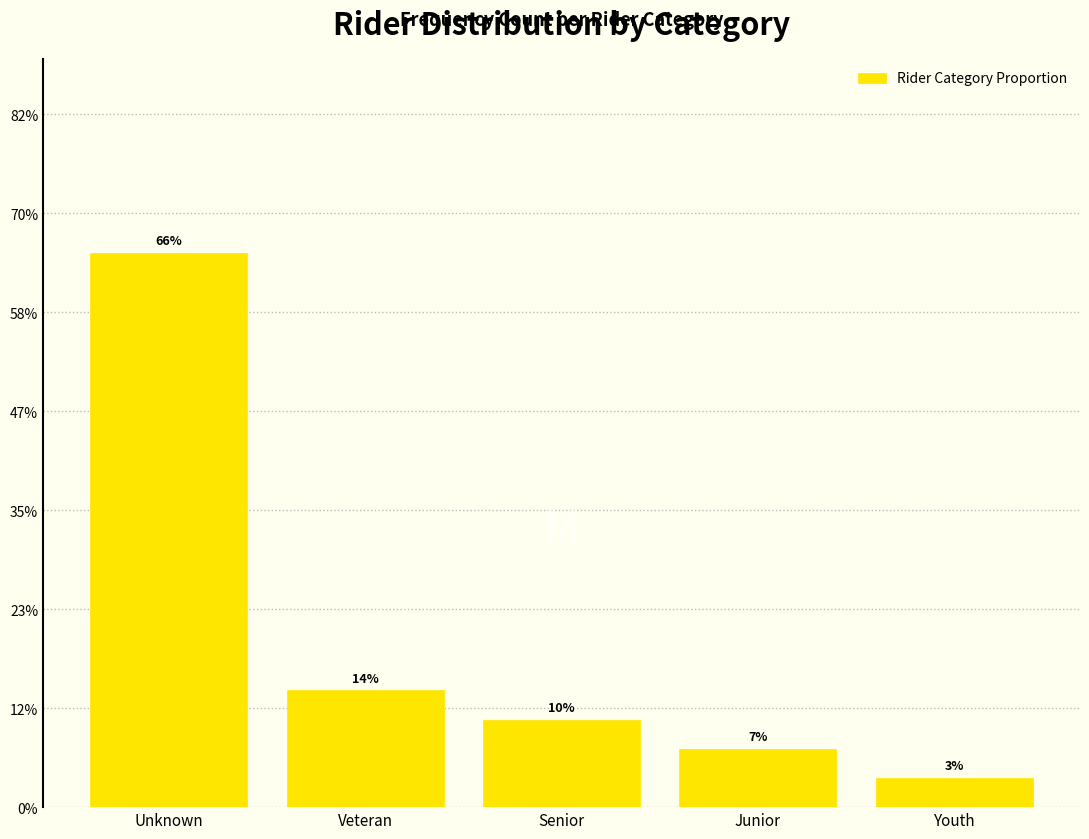

Are the bars horizontal?

No